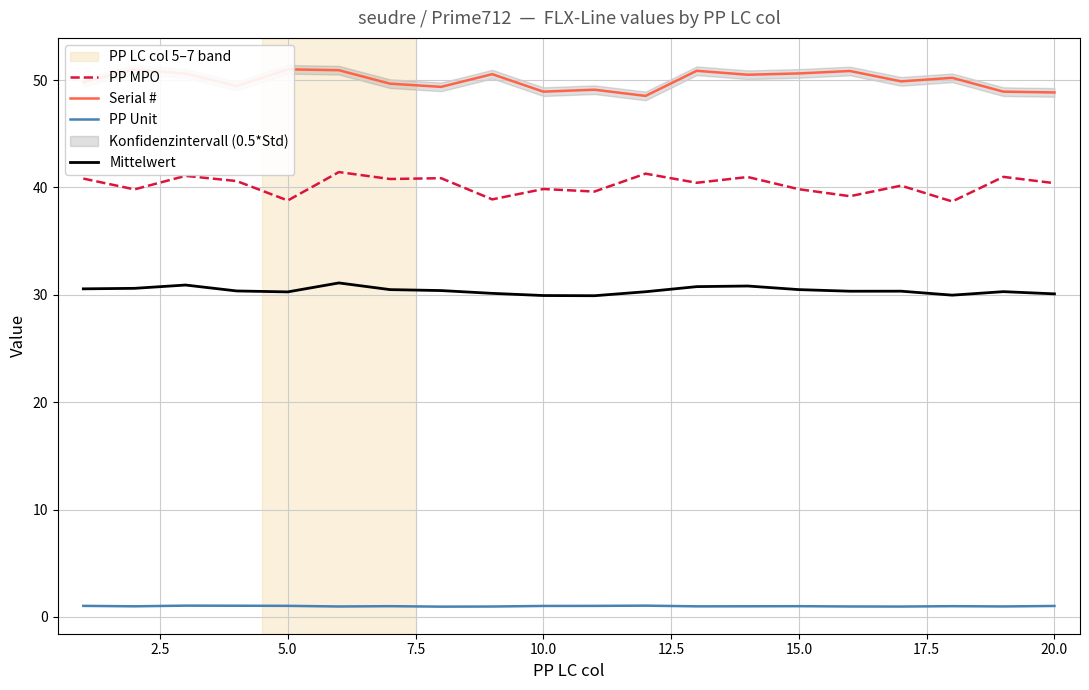

True or false: Serial # and Mittelwert cross at least once.

False